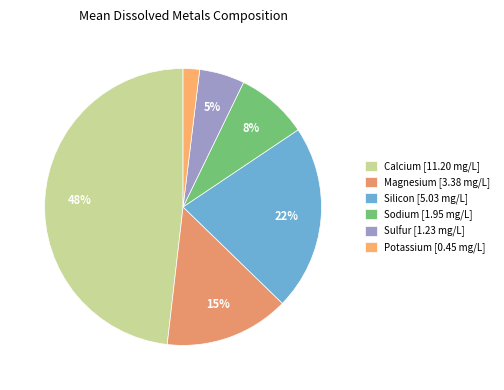

What is the largest slice in the pie chart?

Calcium